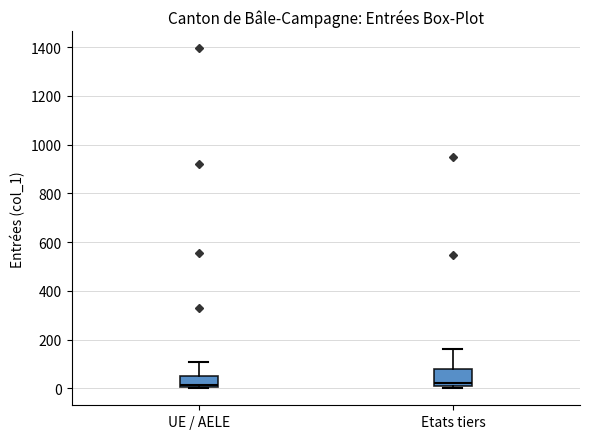

Comparing the boxes themselves (not the whiskers), which one is the tallest?

Etats tiers